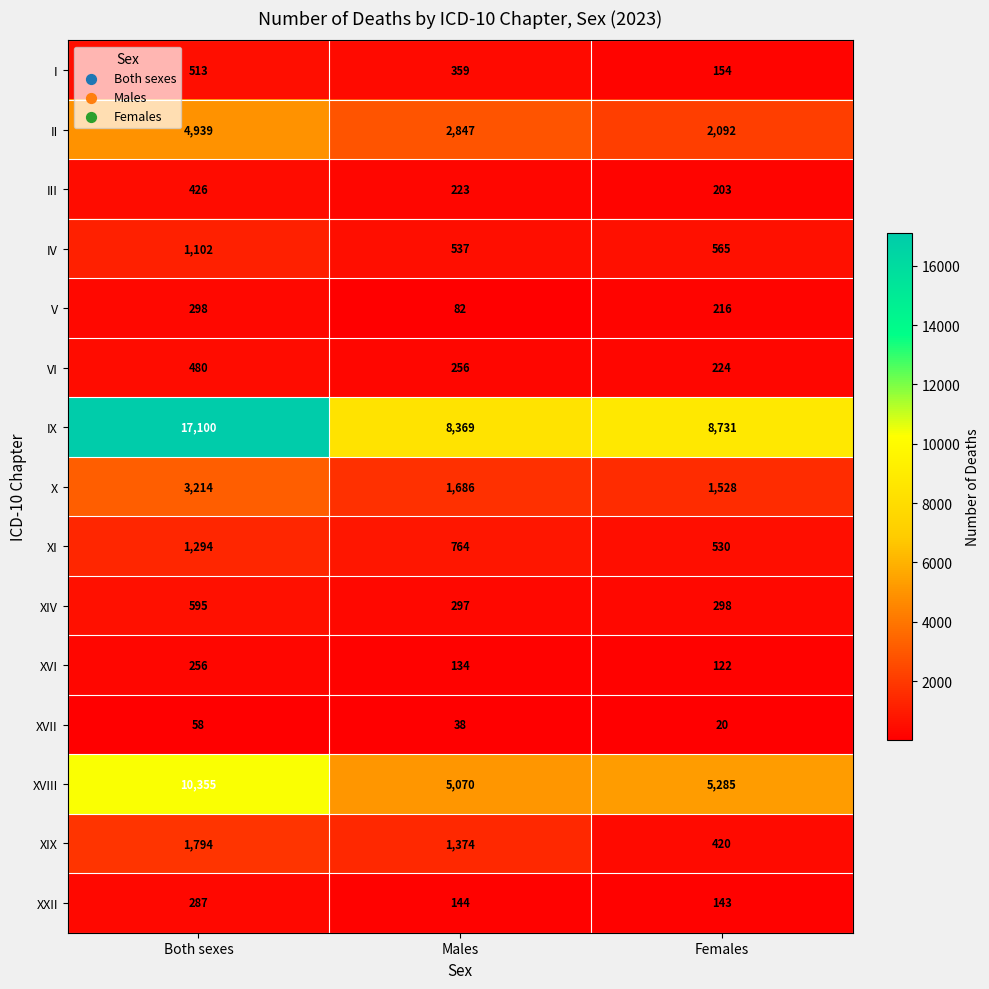

At Females, list the series in order from largest to smallest.

IX, XVIII, II, X, IV, XI, XIX, XIV, VI, V, III, I, XXII, XVI, XVII